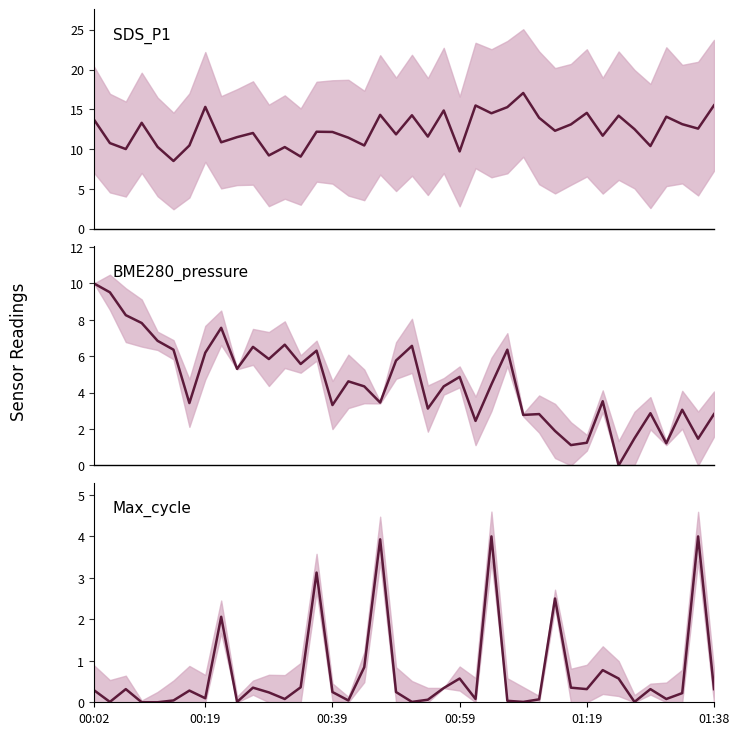

Between 00:02 and 13, which is larger?

00:02